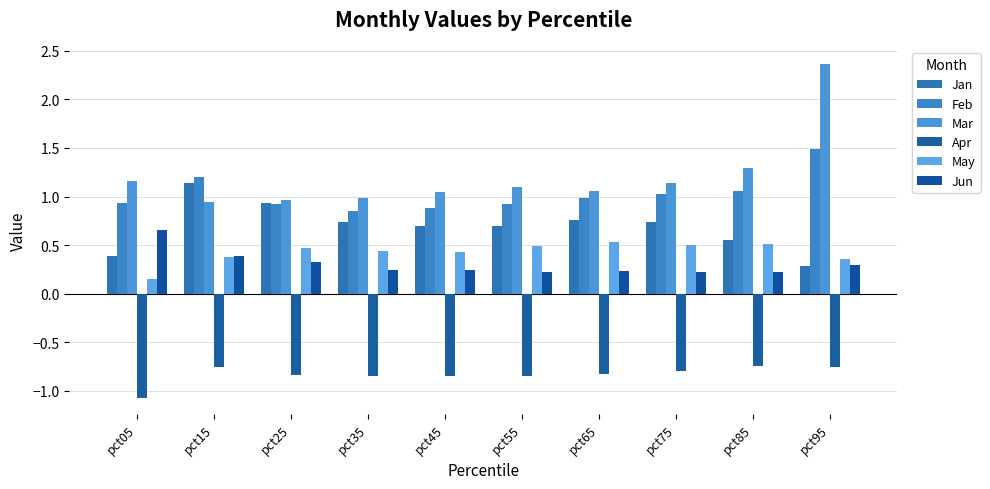

Rank the categories by May value from highest to lowest.

pct65, pct85, pct75, pct55, pct25, pct35, pct45, pct15, pct95, pct05